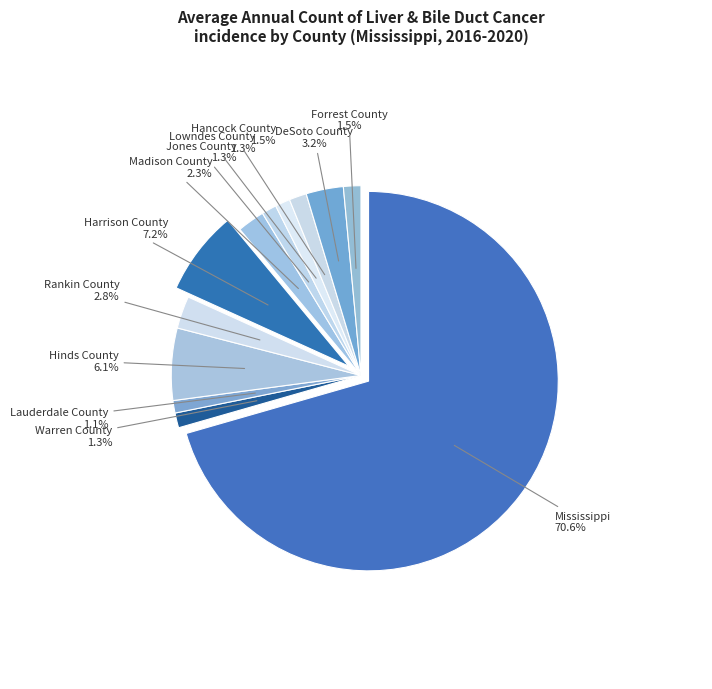

Is there a majority slice in this chart?

Yes